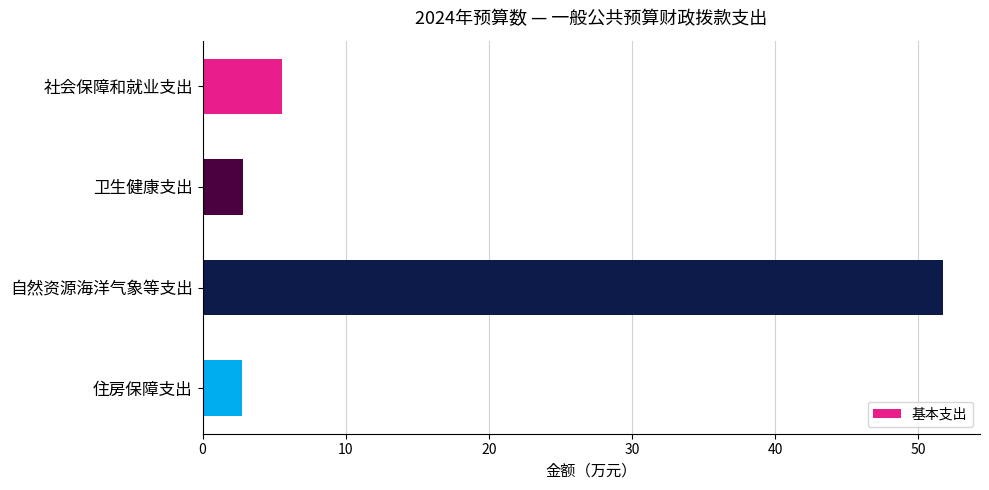

What is the difference between the maximum and minimum values?

49.0